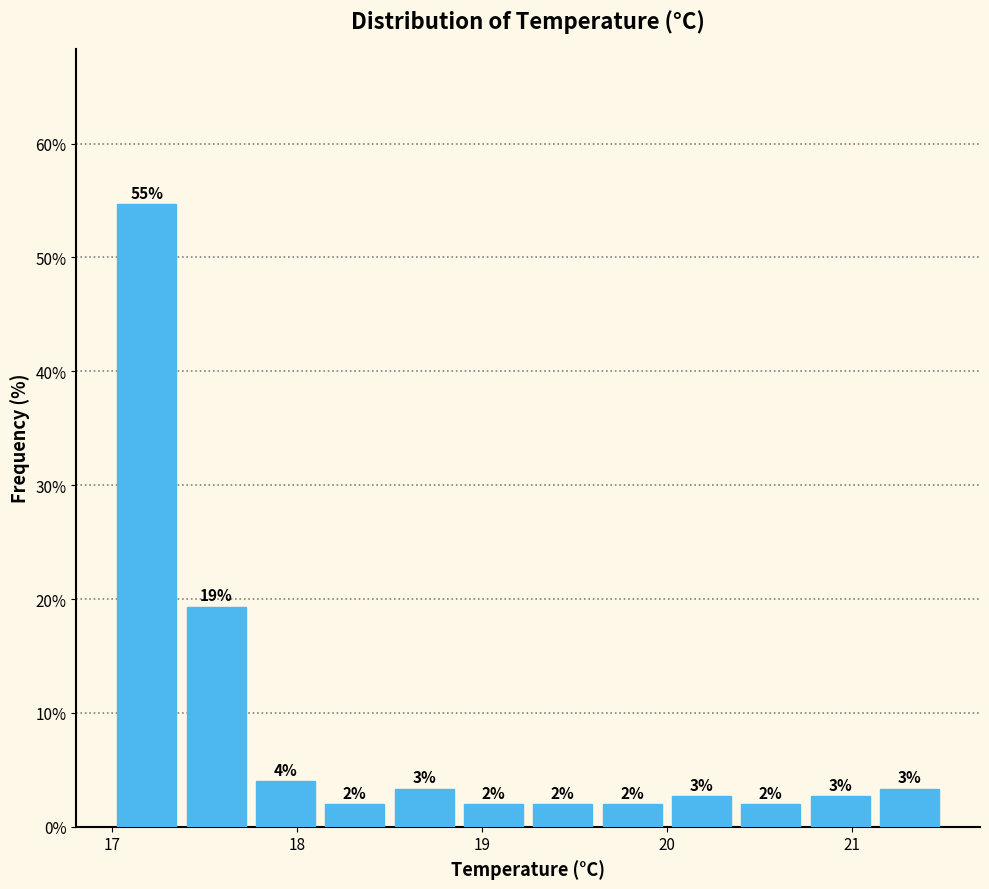

Around what value on the x-axis is the tallest bar? Give the approximate position of its centre, as read against the axis.

17.2